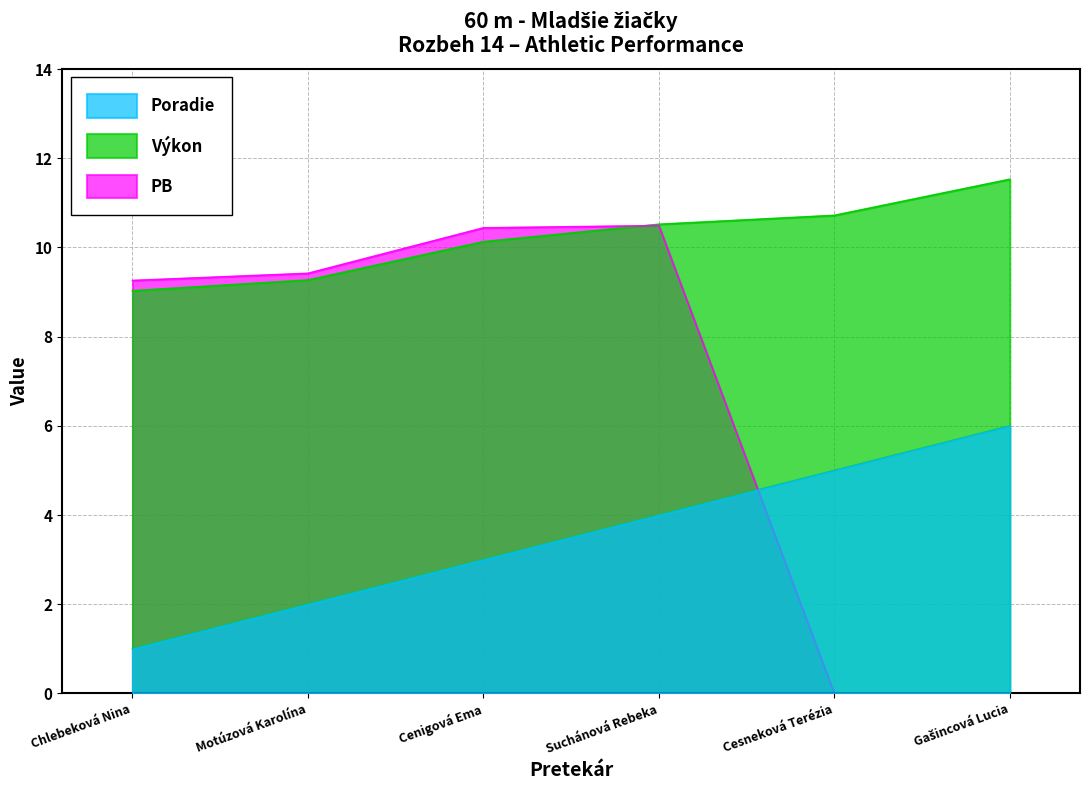

Is it true that Poradie equals 5.0 at Cesneková Terézia?

True